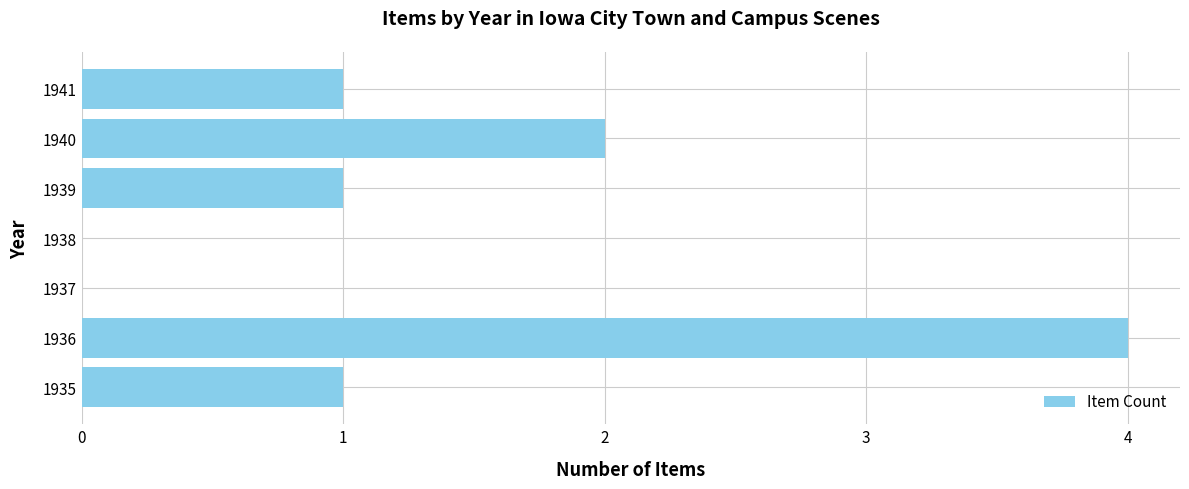

What is the change in value from 1936 to 1938?

-4